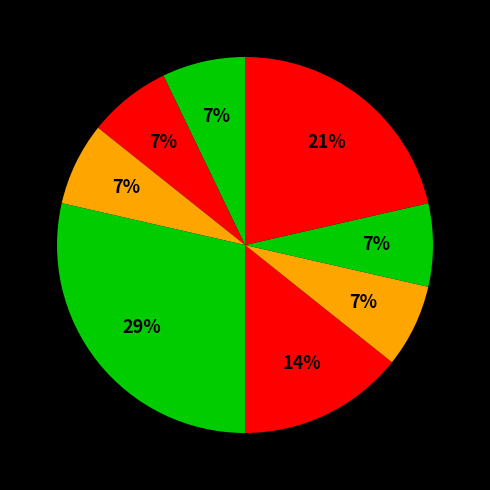

Count the number of slices in the pie.

8